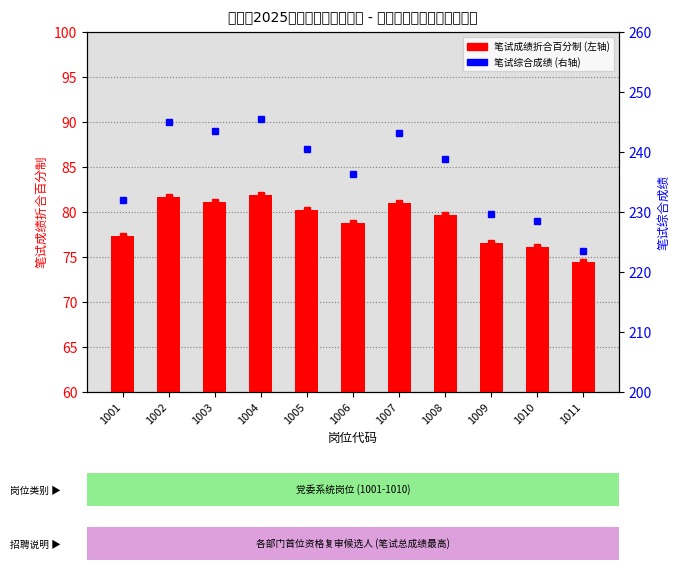

What is the value of the 笔试成绩折合百分制 bar at the 2nd from the left?

81.7